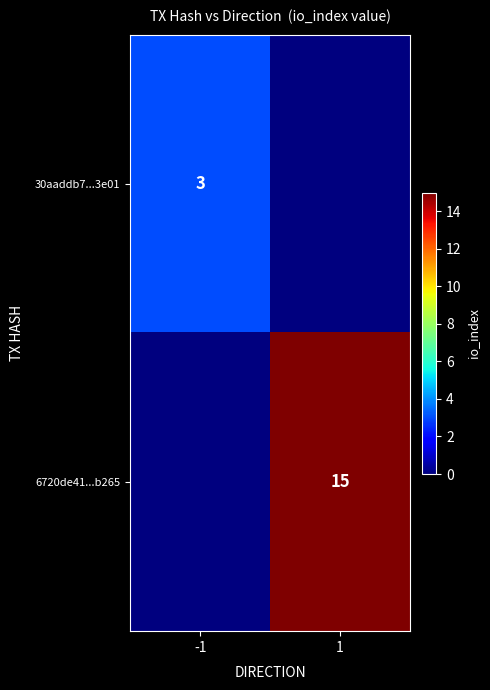

At which category is the sum across all series the highest?

1